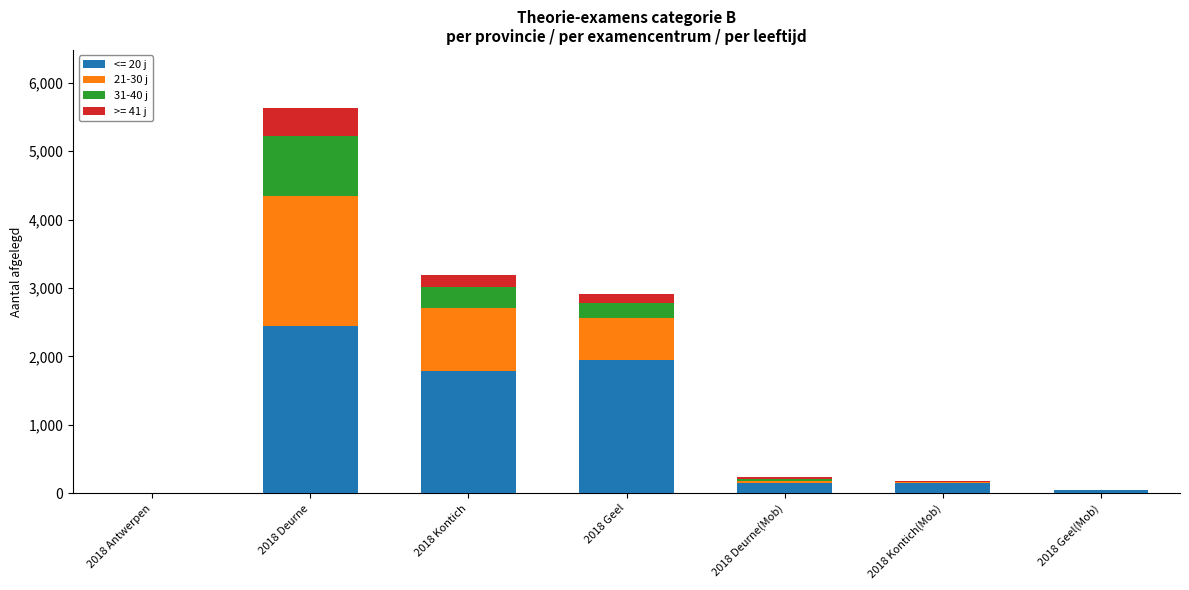

Does the chart contain stacked bars?

Yes